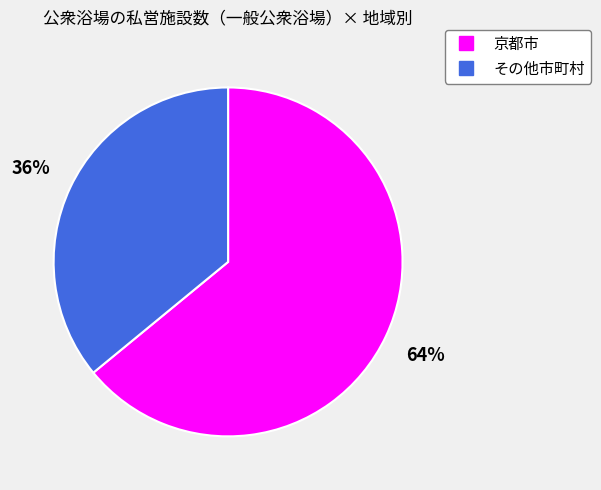

To the nearest percent, what portion does 京都市 represent?

64%